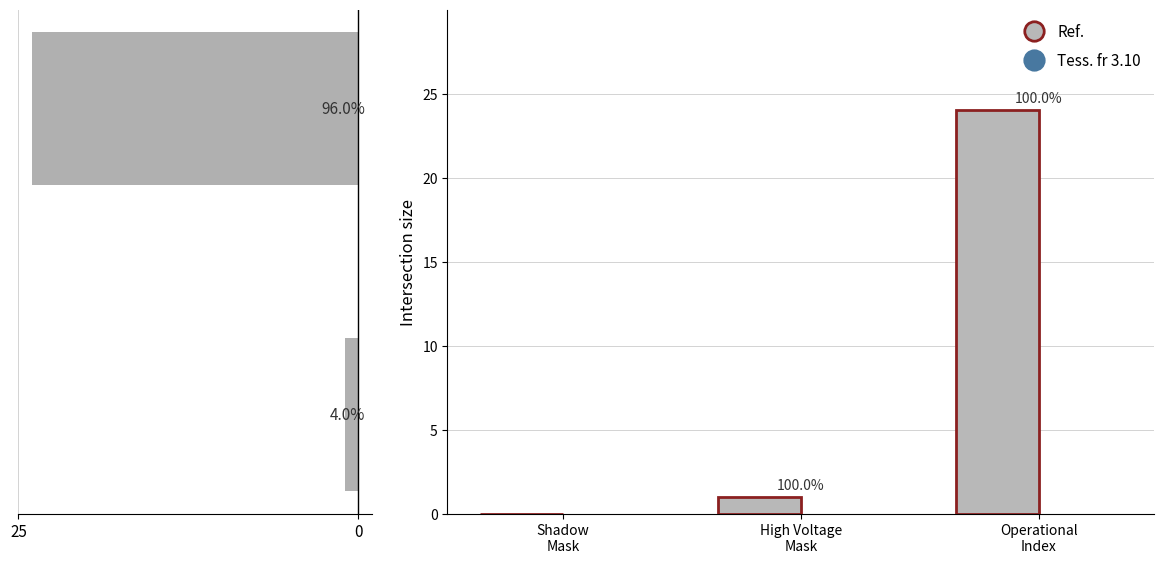

What position from the left is Shadow Mask?

1